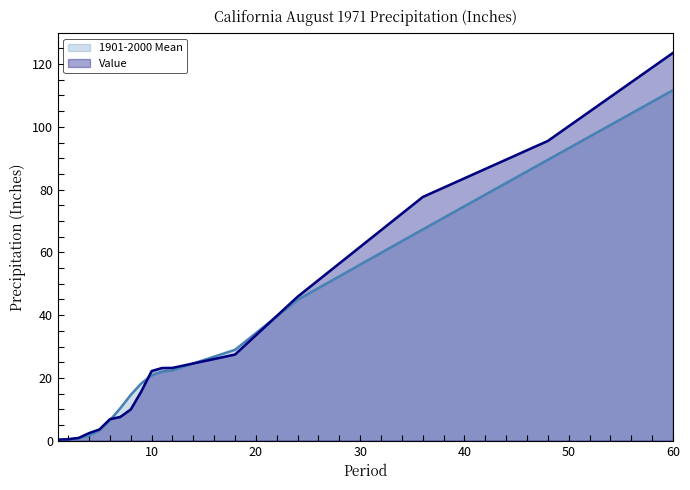

Rank the series at 48 from highest to lowest value.

Value, 1901-2000 Mean